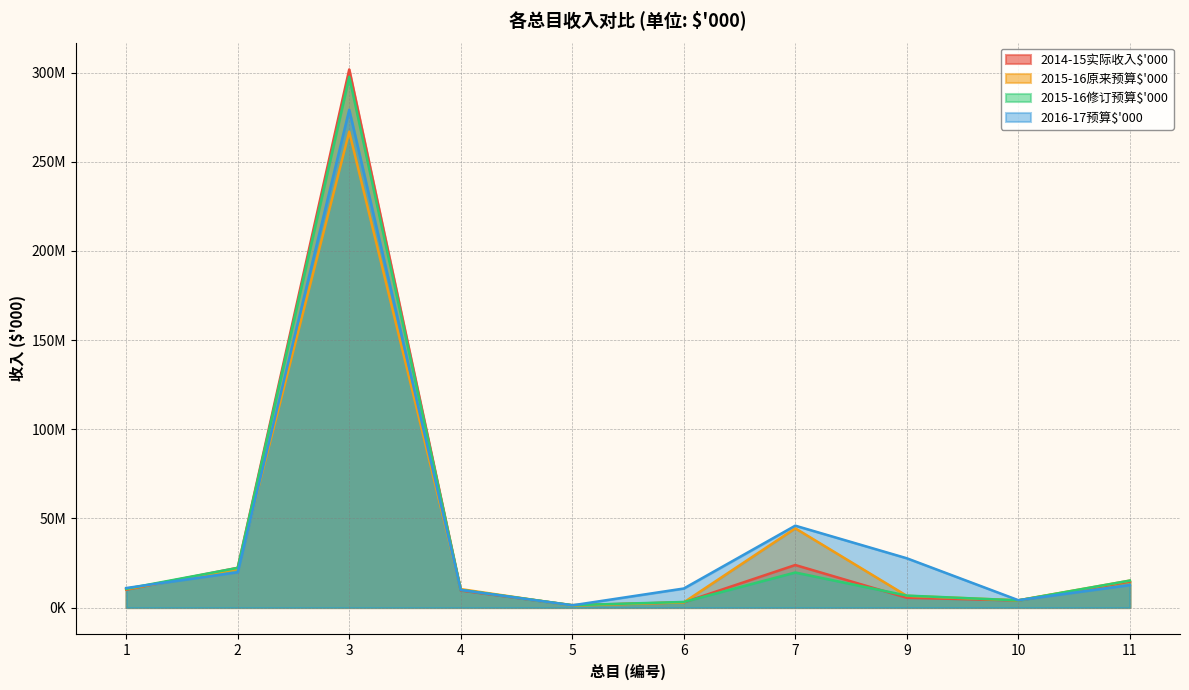

Reading left to right, what are all the values shown in this chart?

2014-15实际收入$'000: 10009743	22272387	301799017	9548701	1328047	2915758	23843044	5493235	3972124	14578916
2015-16原来预算$'000: 10317071	21711000	266884991	10335247	1126752	2886100	44420523	6570512	4051263	15101158
2015-16修订预算$'000: 10516465	22239000	297685870	9885412	1323496	3131990	19646338	6695808	4017663	15120035
2016-17预算$'000: 10938819	19824000	279192752	9864577	1229125	10670684	45914727	27637877	4121446	12618917